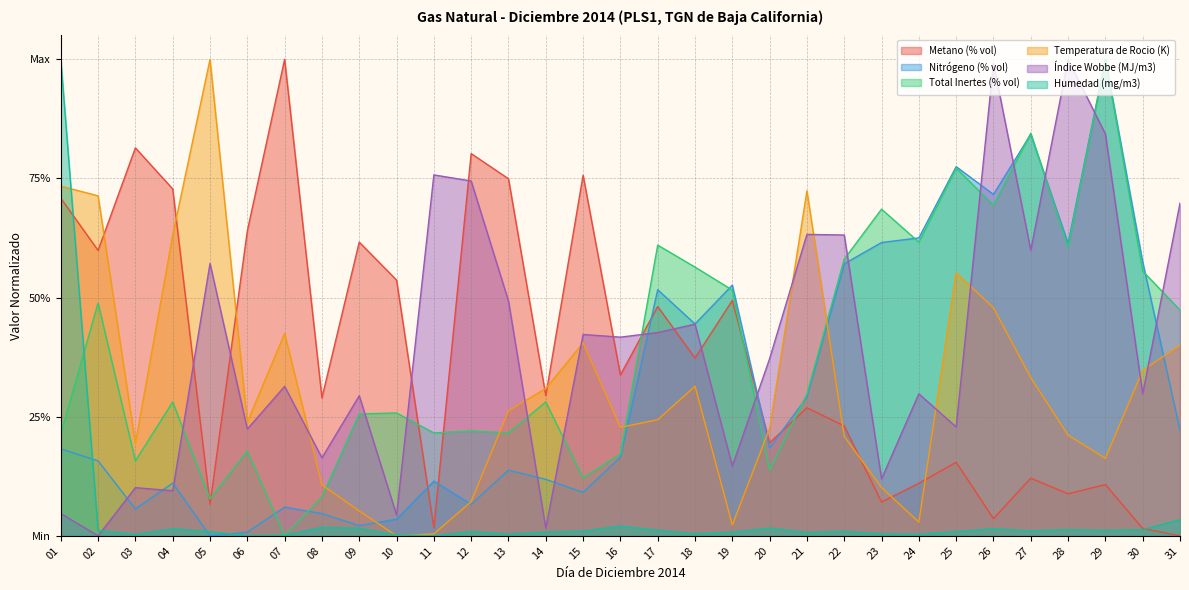

The Nitrógeno (% vol) series shows 0.1 at 07. True or false?

True